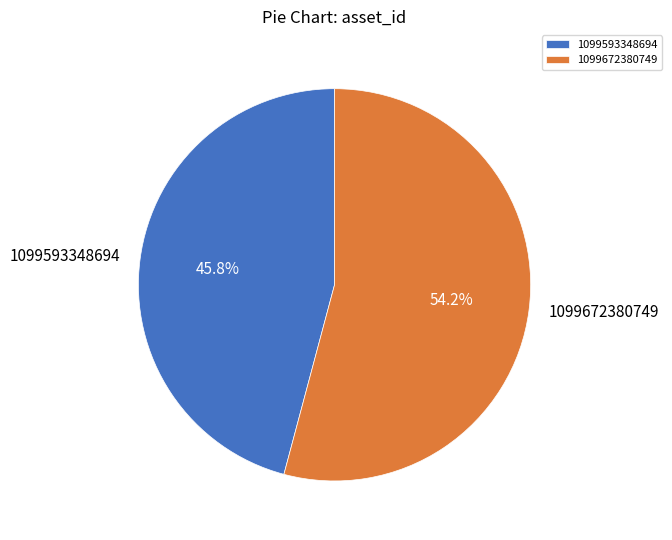

Is there a majority slice in this chart?

Yes